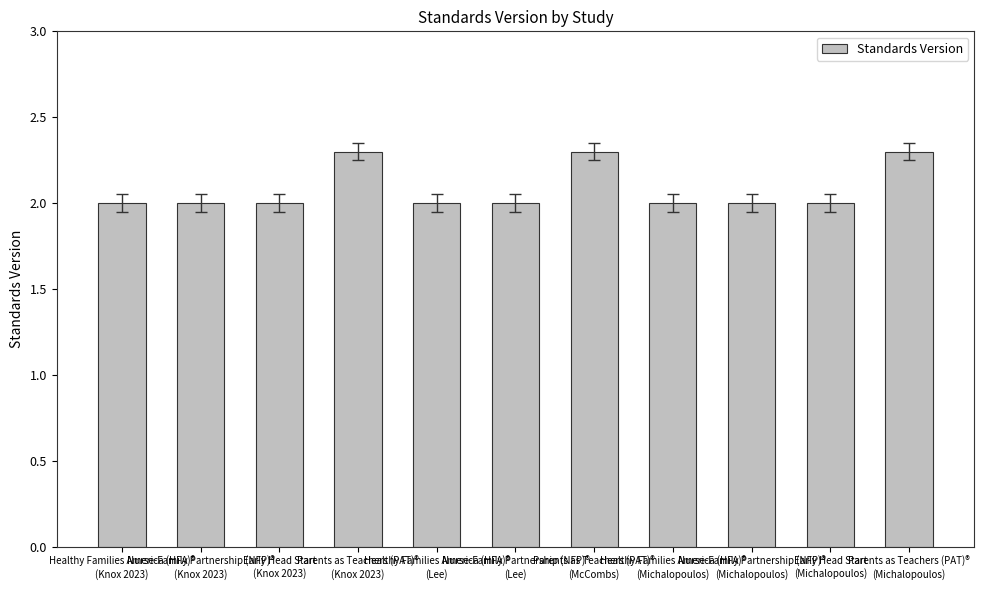

True or false: the data shows 2.0 at Early Head Start
(Michalopoulos).

True